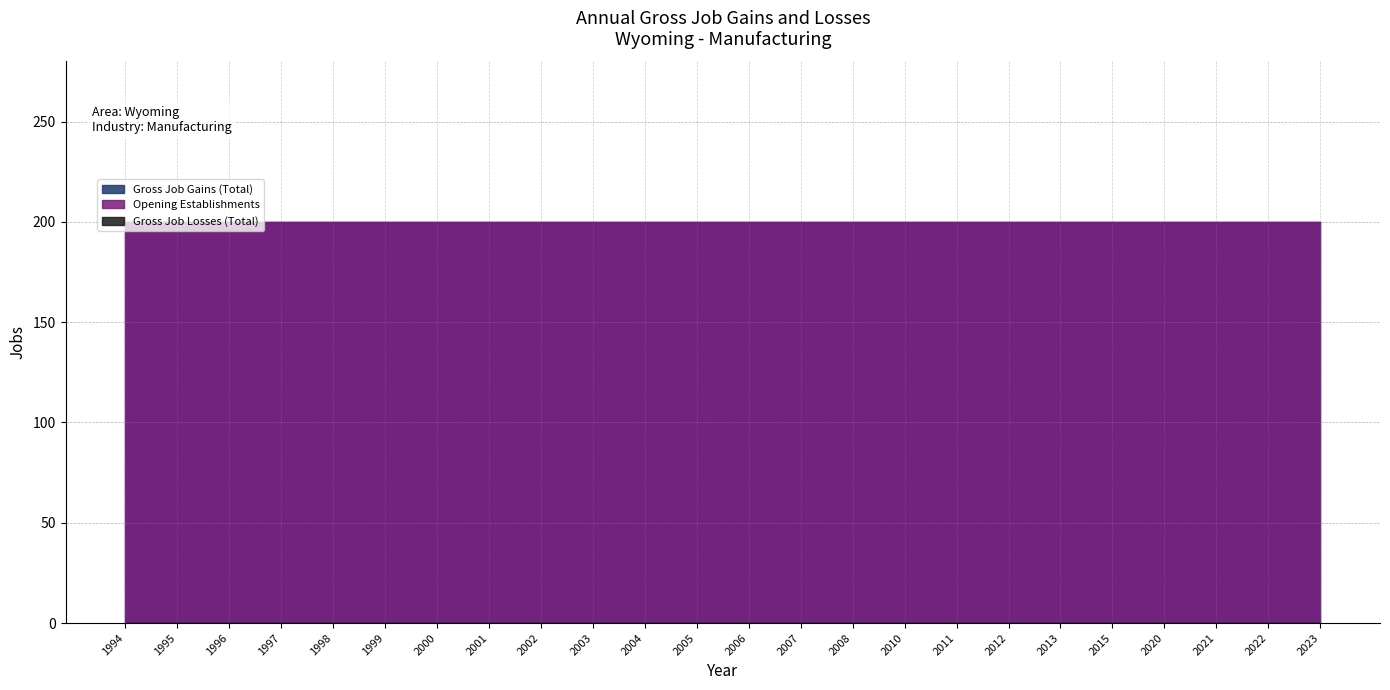

Is it true that Gross Job Gains (Total) equals 200 at 2006?

True